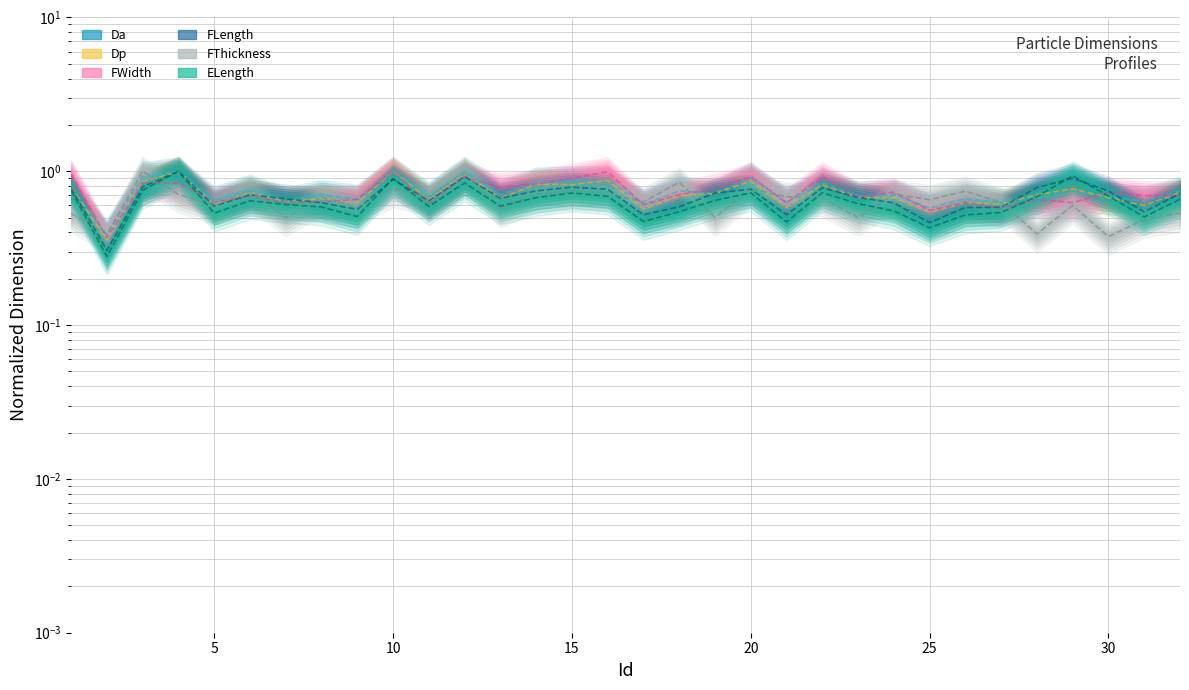

Where do Da and FLength first cross each other?

1 and 2